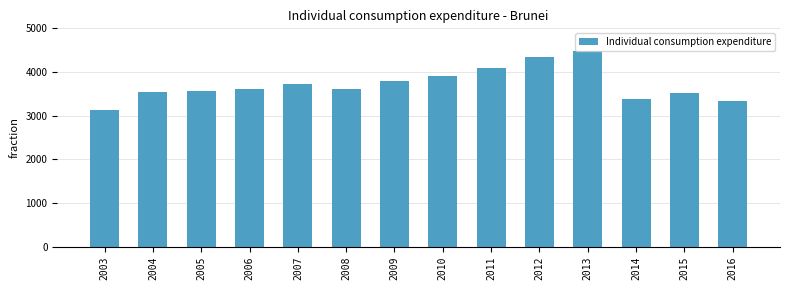

What is the difference between the second highest and minimum values?

1212.2